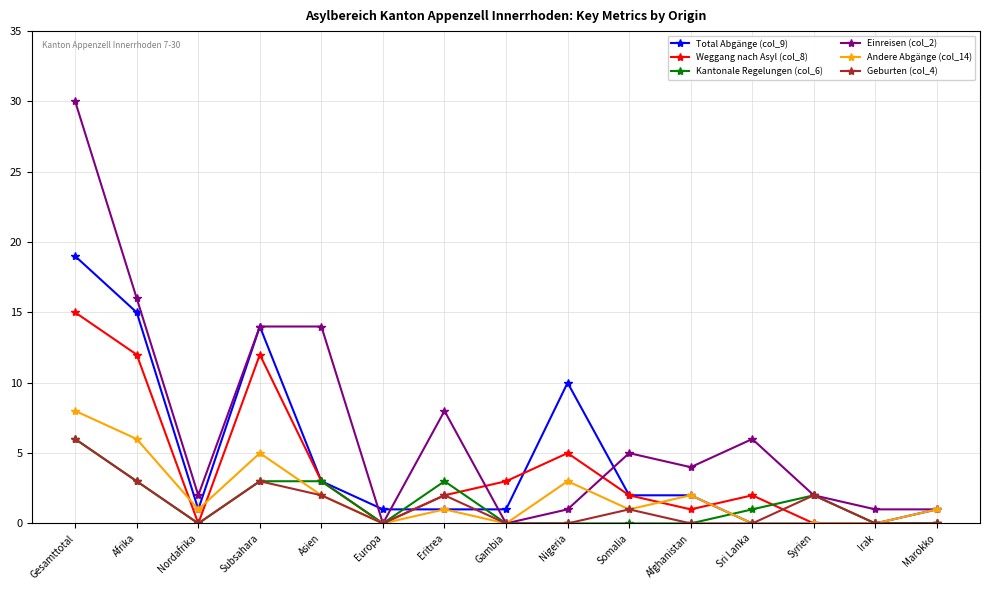

What is the difference between the maximum and minimum values in the Andere Abgänge (col_14) series?

8